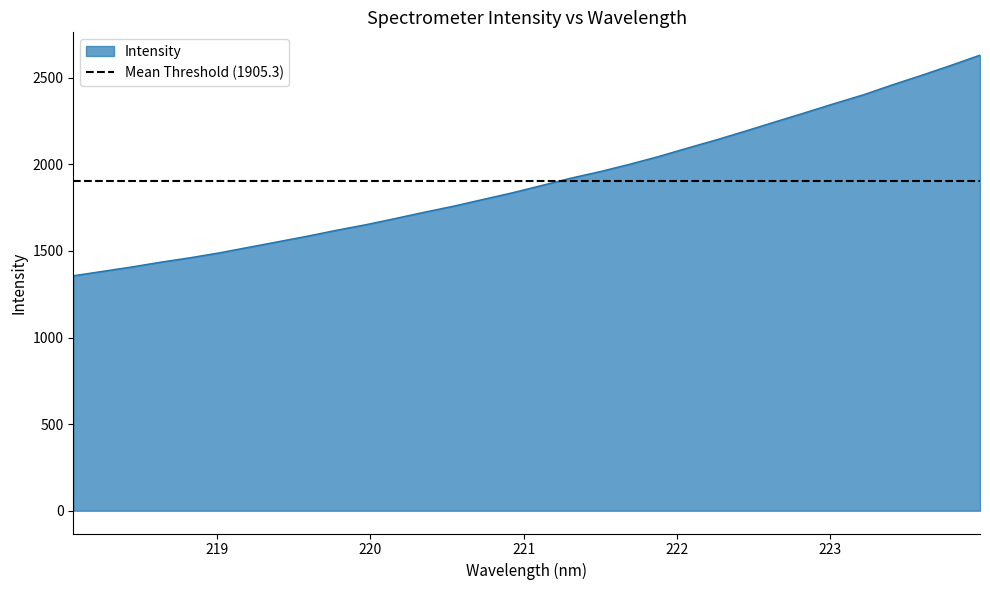

At which label is the value closest to 1993?

221.6902